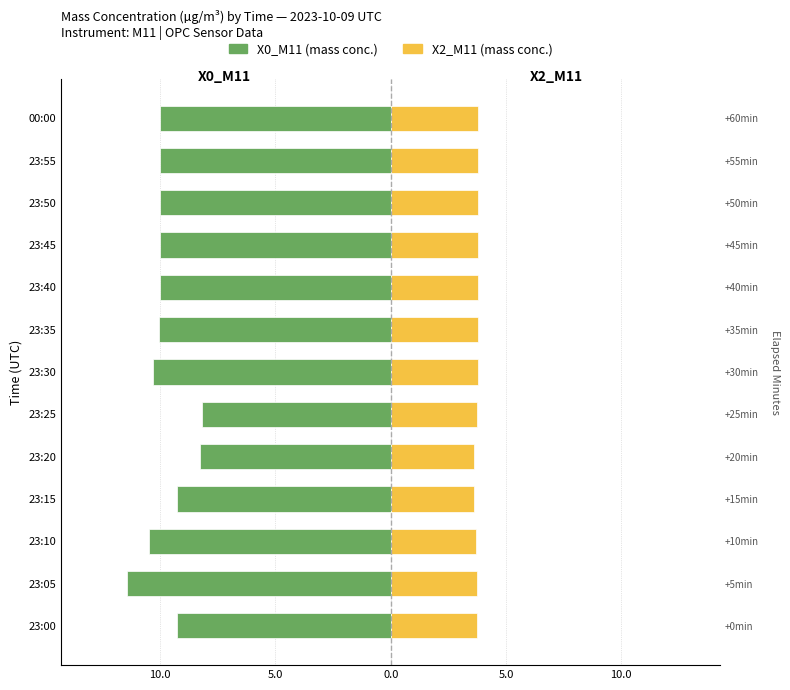

Is it true that X2_M11 equals 6.7 at 23:40?

False